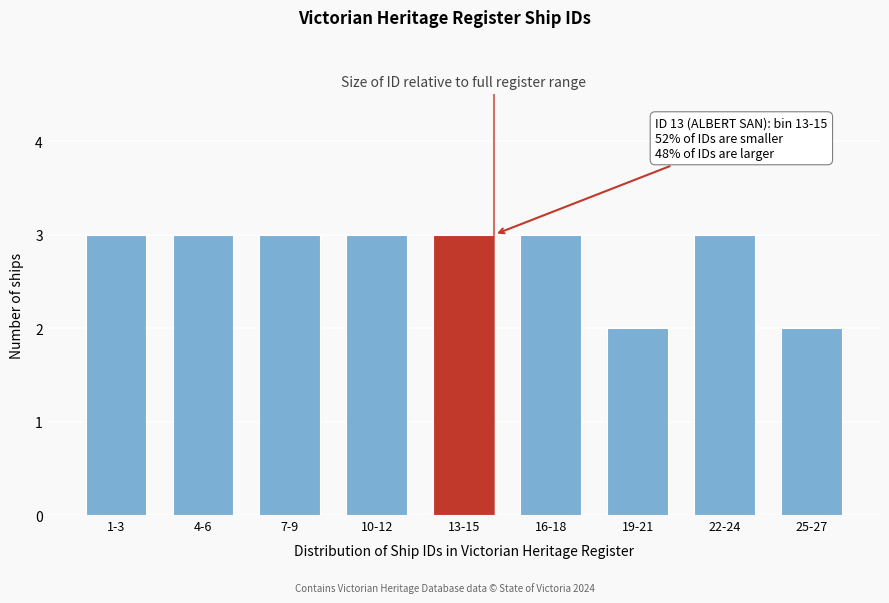

Reading left to right, extract all data points from this chart.

1-3=3	4-6=3	7-9=3	10-12=3	13-15=3	16-18=3	19-21=2	22-24=3	25-27=2